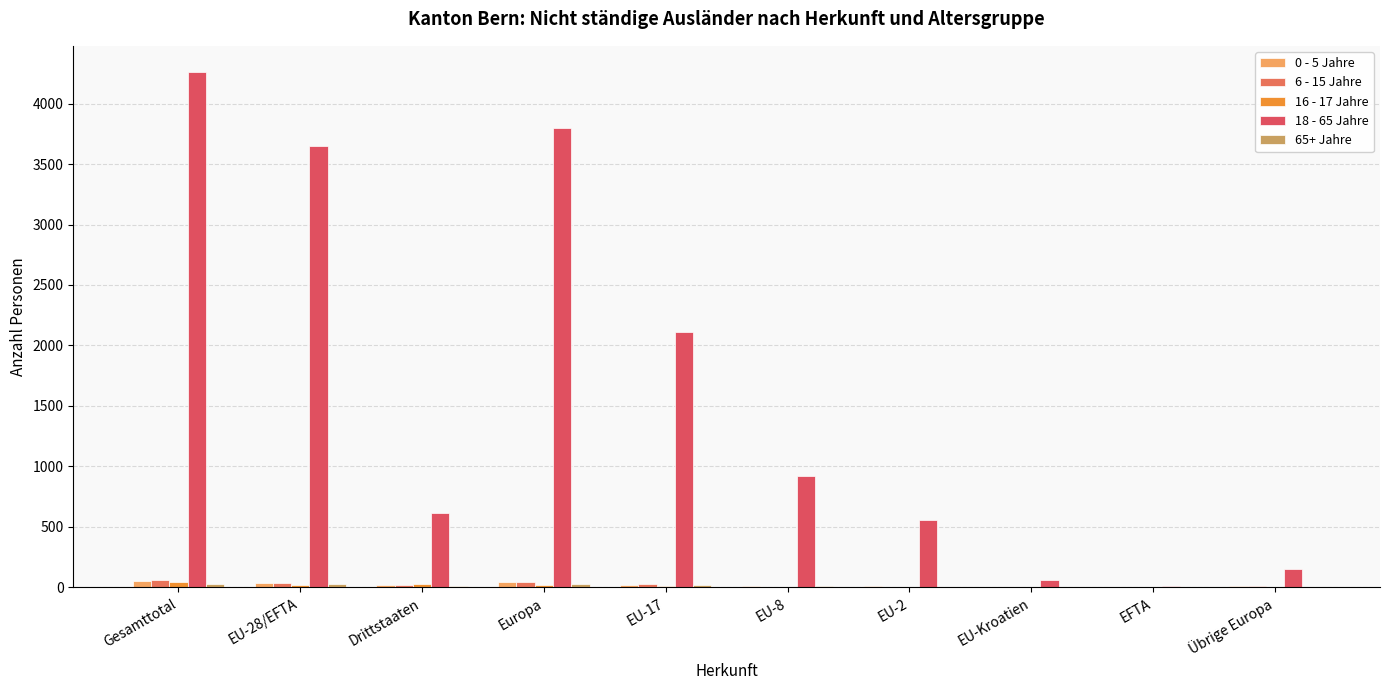

What is the spread (max minus min) of values at EU-Kroatien?

58